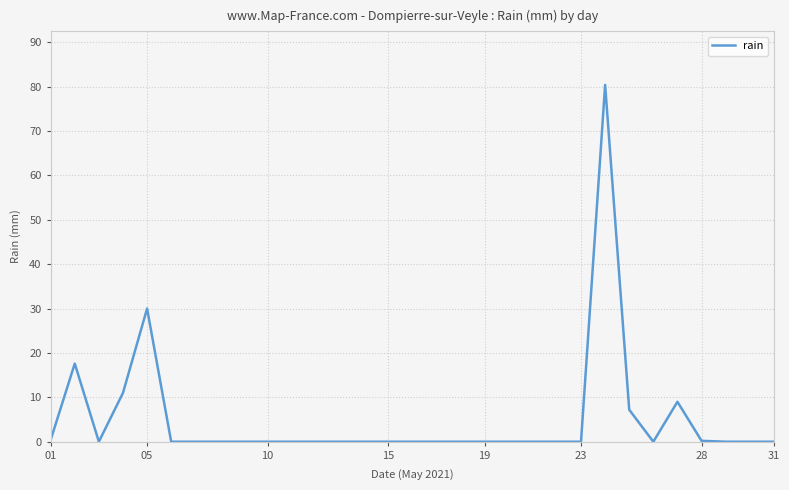

What is the greatest value displayed?

80.4